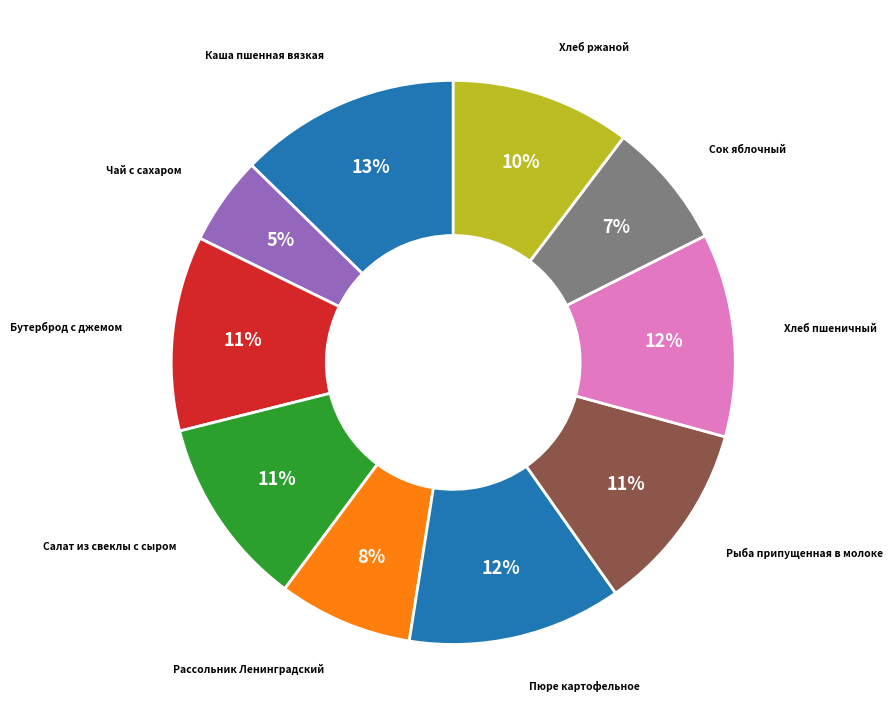

What percentage is the Рыба припущенная в молоке slice, to the nearest percent?

11%